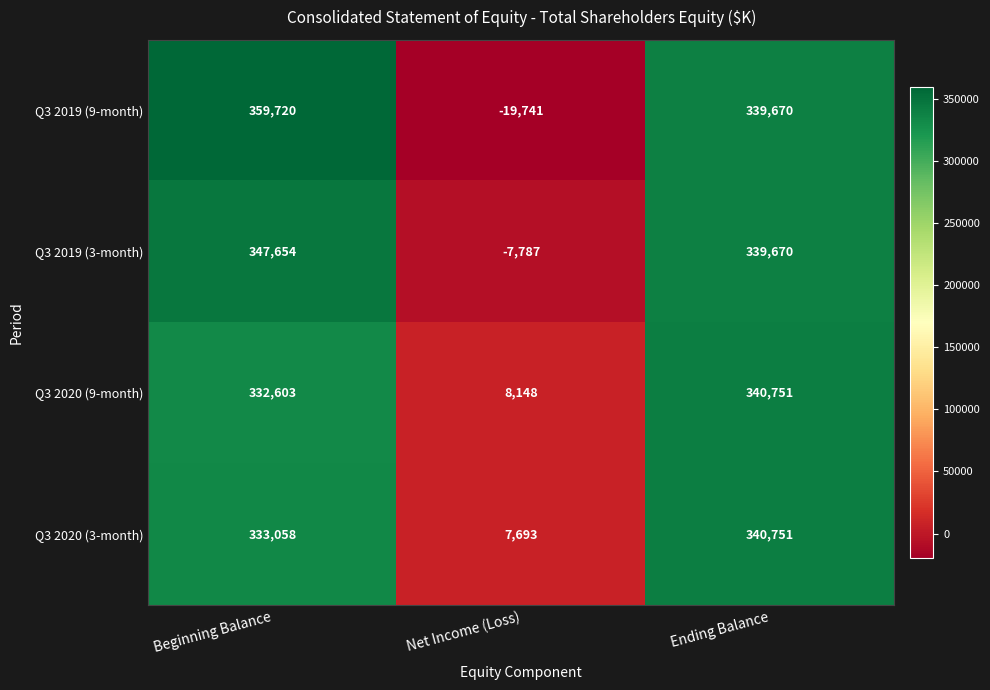

What is the sum of all Q3 2019 (3-month) values?

679537